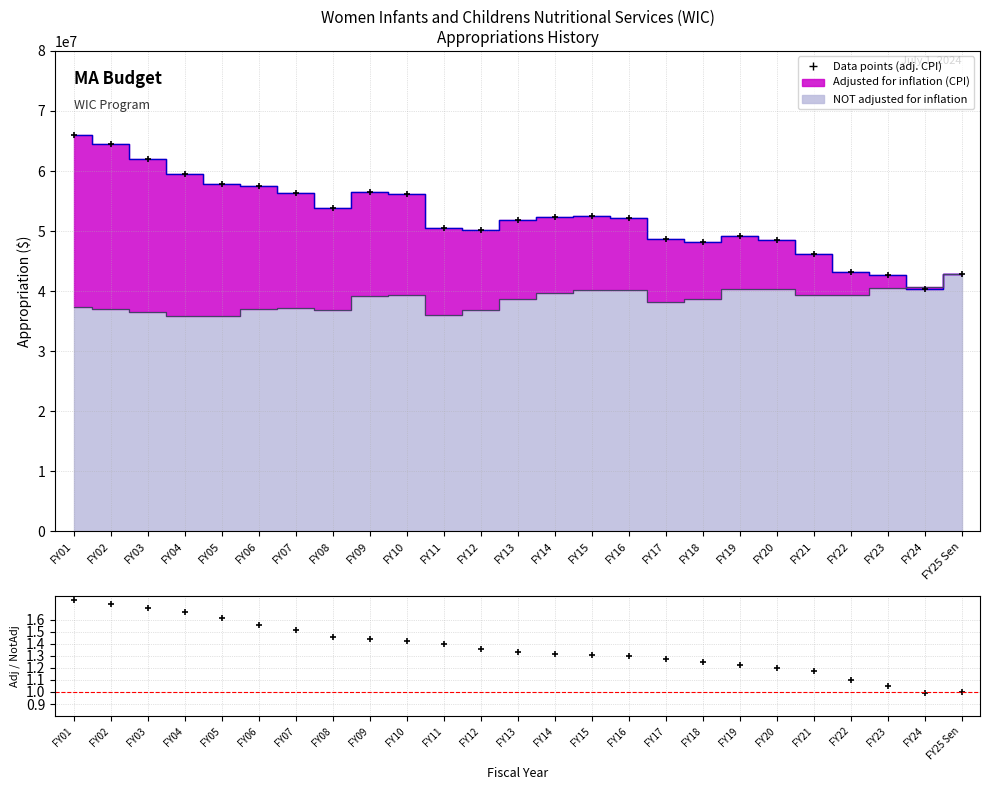

What is the difference between the maximum and minimum values in the Adj. CPI markers series?

25551929.0